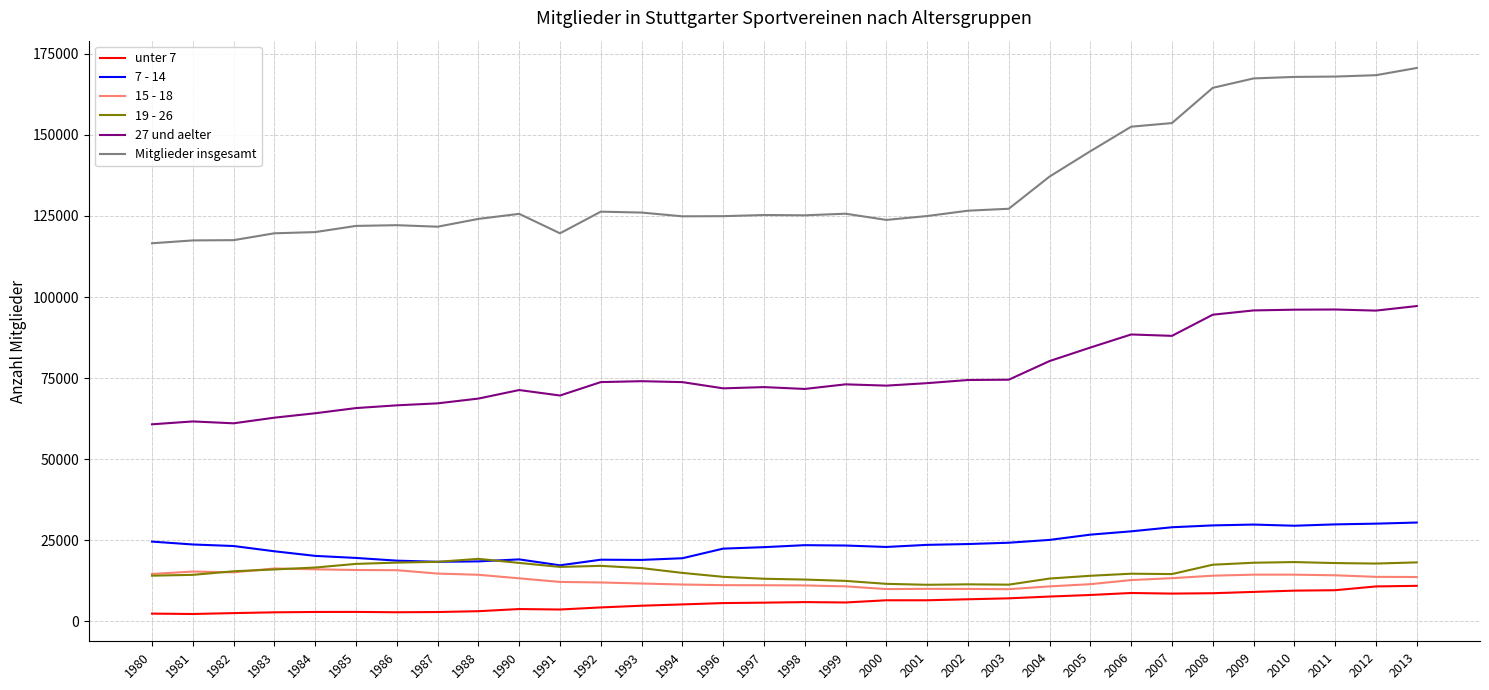

At which label is Mitglieder insgesamt closest to 143597?

2005